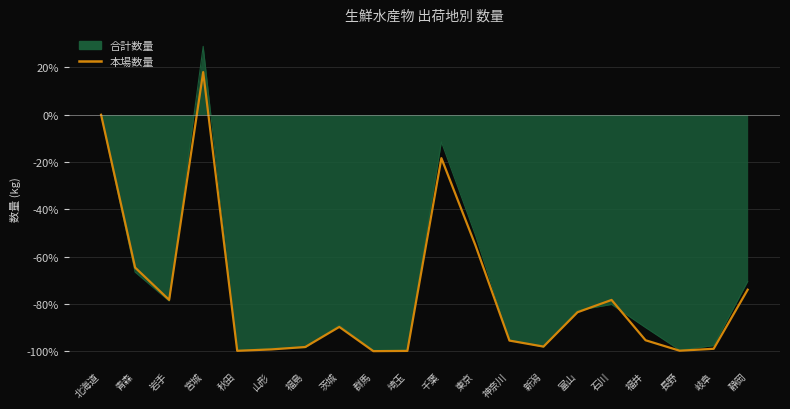

Rank the categories by value from highest to lowest.

宮城, 北海道, 千葉, 東京, 青森, 静岡, 岩手, 石川, 富山, 茨城, 福井, 神奈川, 新潟, 福島, 岐阜, 山形, 長野, 秋田, 埼玉, 群馬